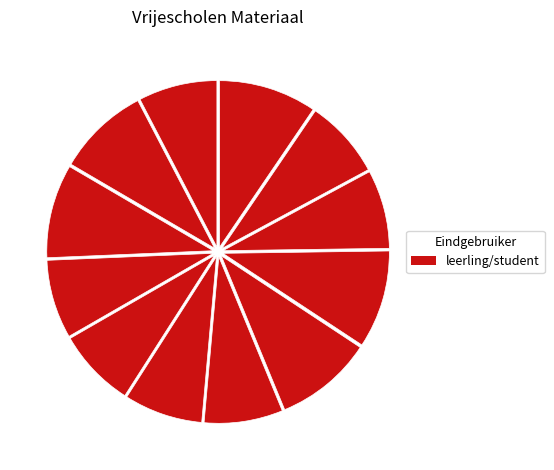

To the nearest percent, what is the difference between the largest and smallest slice percentages?

2%